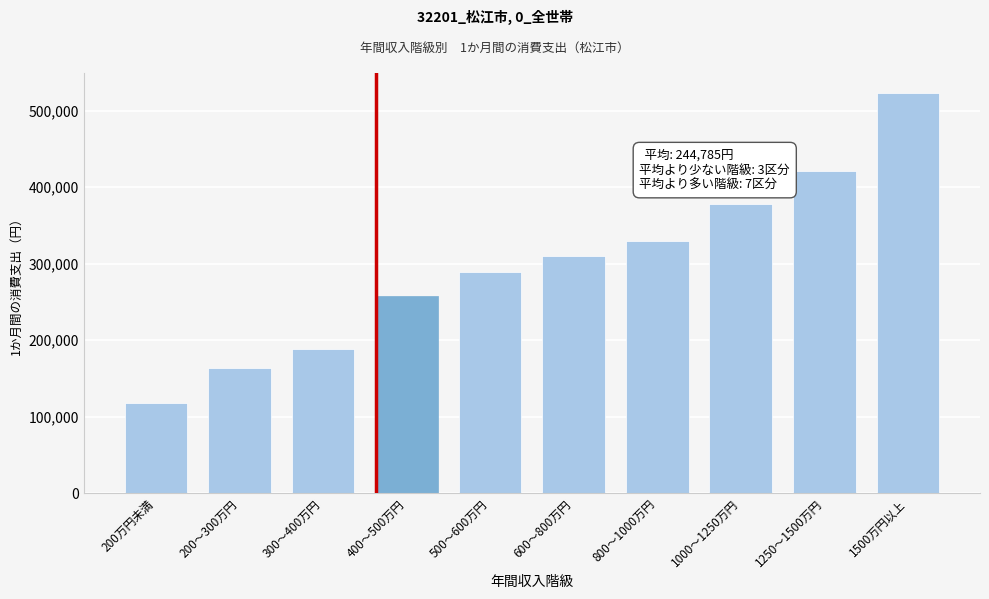

Reading left to right, what are all the values shown in this chart?

200万円未満=117528	200～300万円=163484	300～400万円=188426	400～500万円=257295	500～600万円=289048	600～800万円=309950	800～1000万円=328980	1000～1250万円=377734	1250～1500万円=420897	1500万円以上=523050